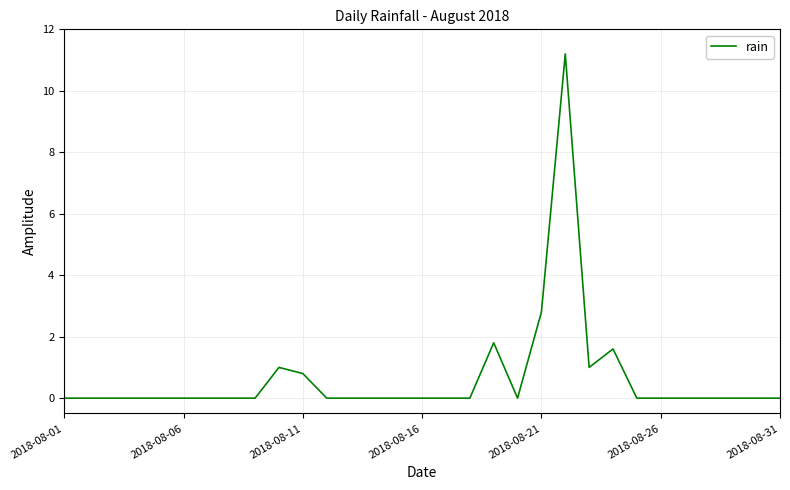

What is the difference between the maximum and minimum values?

11.2